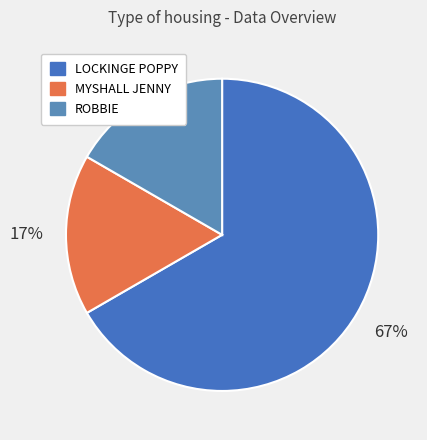

Is it true that ROBBIE is 10% of the pie?

False